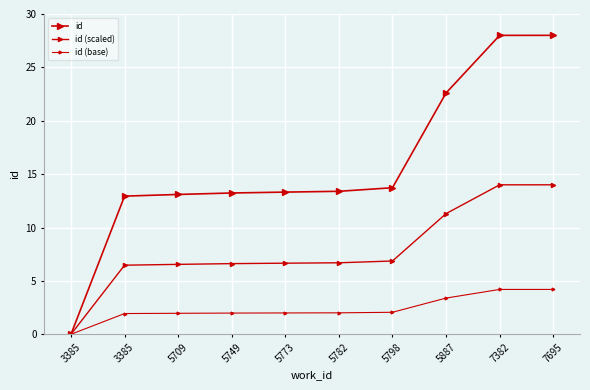

How many distinct data groups are displayed?

3